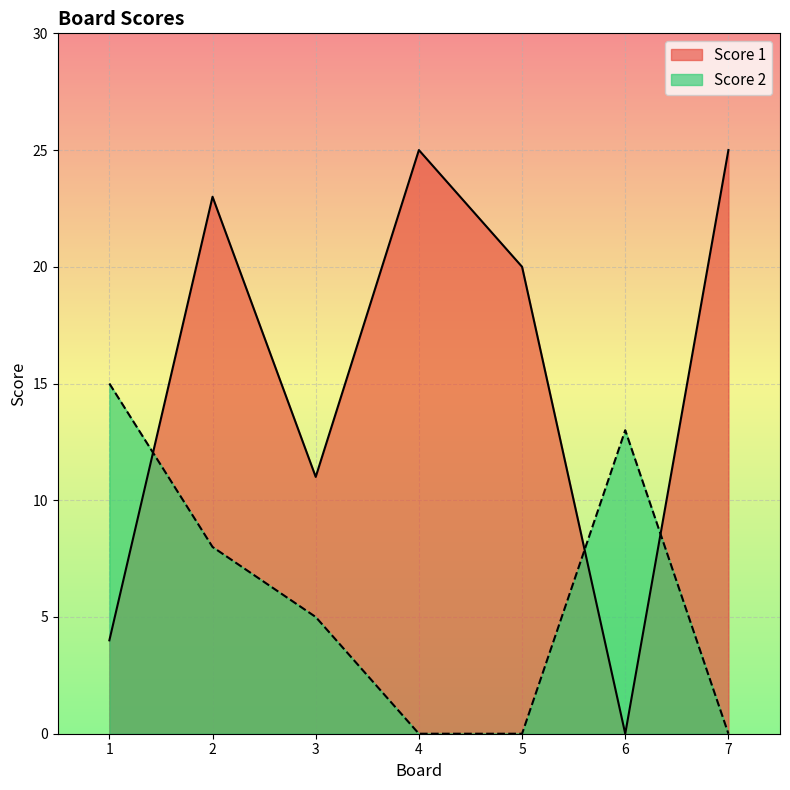

True or false: Score 2 has a value of 0 at 5.

True